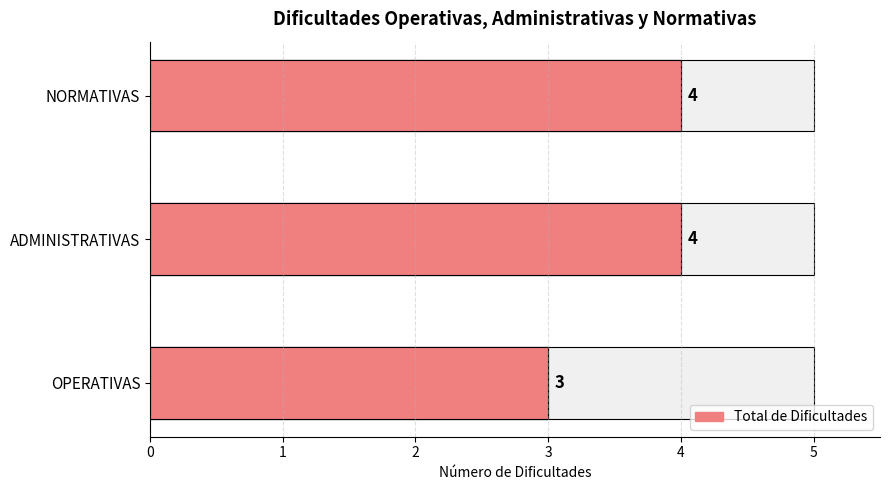

What is the minimum value shown in the chart?

3